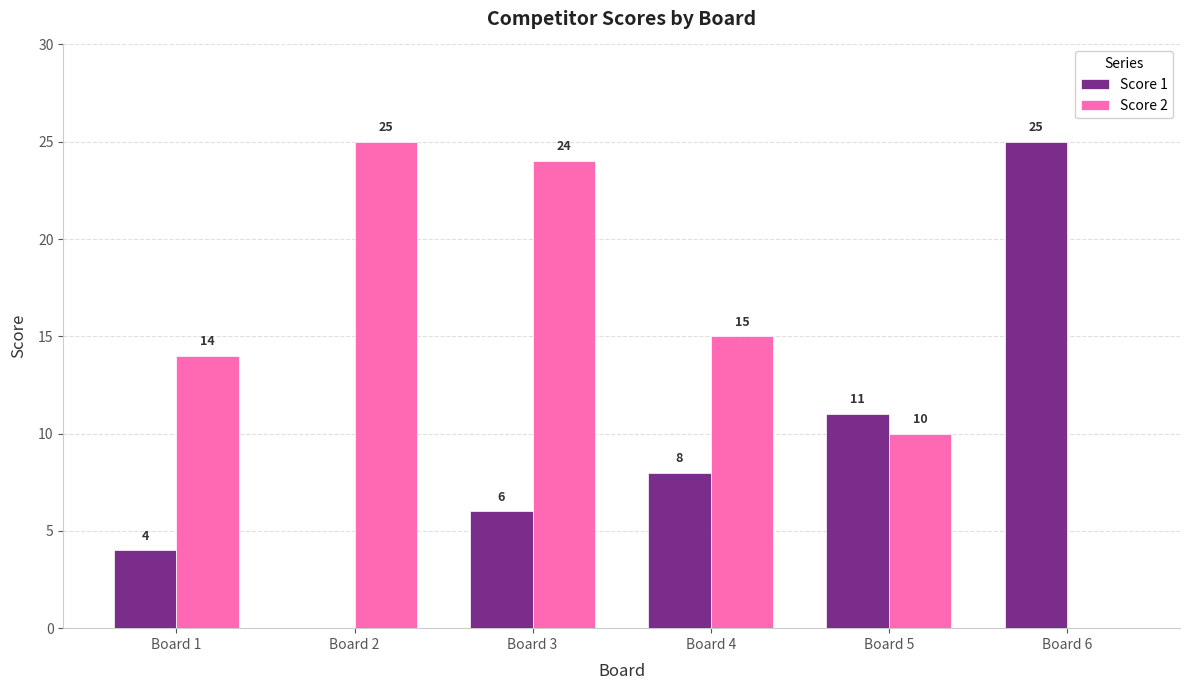

What is the sum of the Score 1 values at Board 5 and Board 3?

17